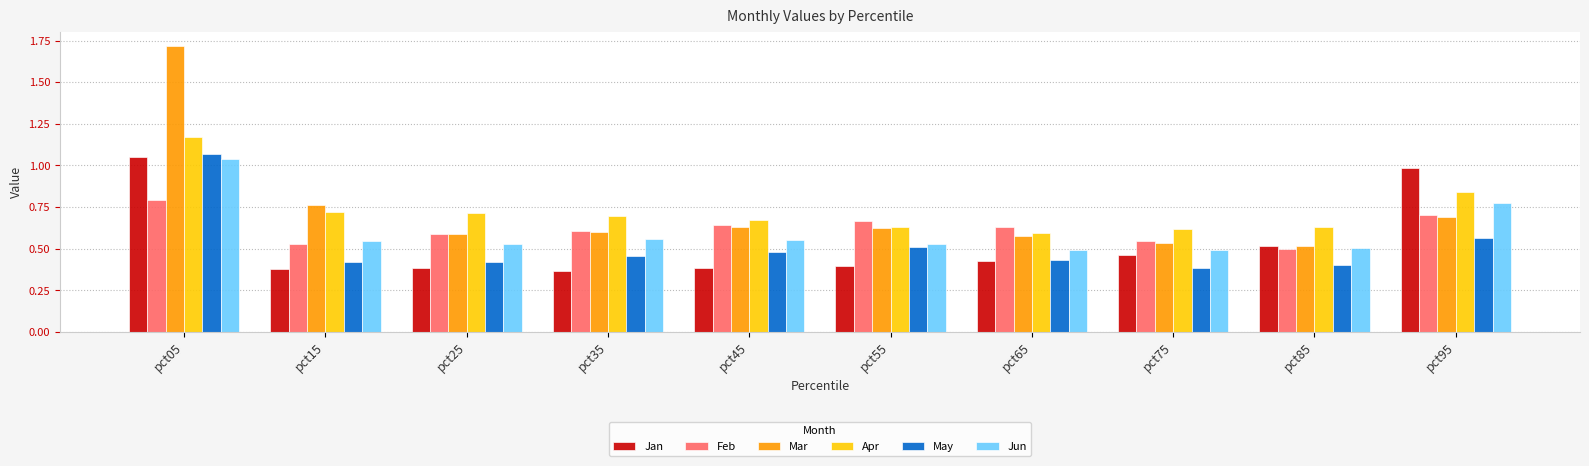

Is the value of Apr at pct95 greater than the value of Feb at pct45?

Yes